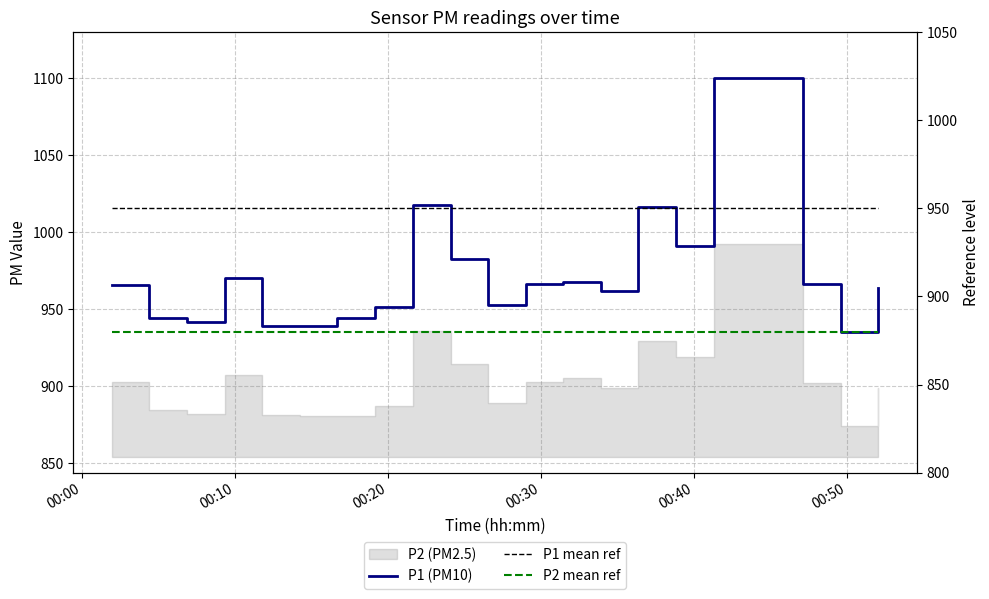

How many categories are shown in the chart?

20